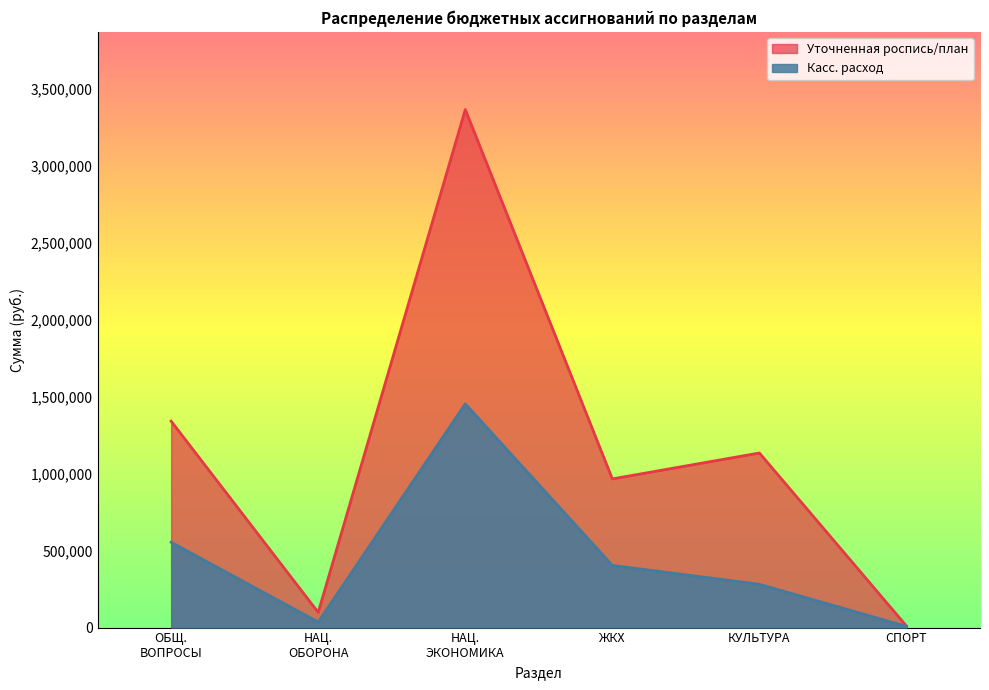

True or false: Касс. расход and Уточненная роспись/план intersect in this chart.

False